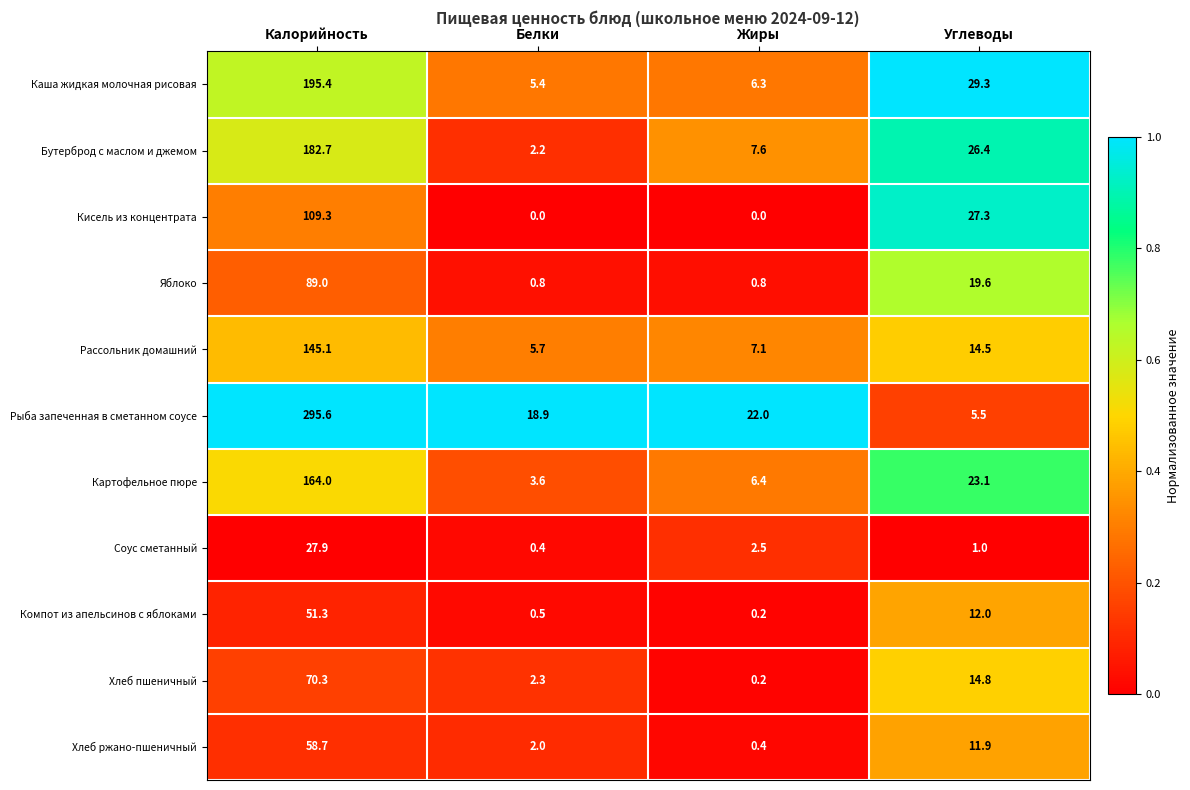

Rank the series by their maximum value, from highest to lowest.

Рыба запеченная в сметанном соусе, Каша жидкая молочная рисовая, Бутерброд с маслом и джемом, Картофельное пюре, Рассольник домашний, Кисель из концентрата, Яблоко, Хлеб пшеничный, Хлеб ржано-пшеничный, Компот из апельсинов с яблоками, Соус сметанный